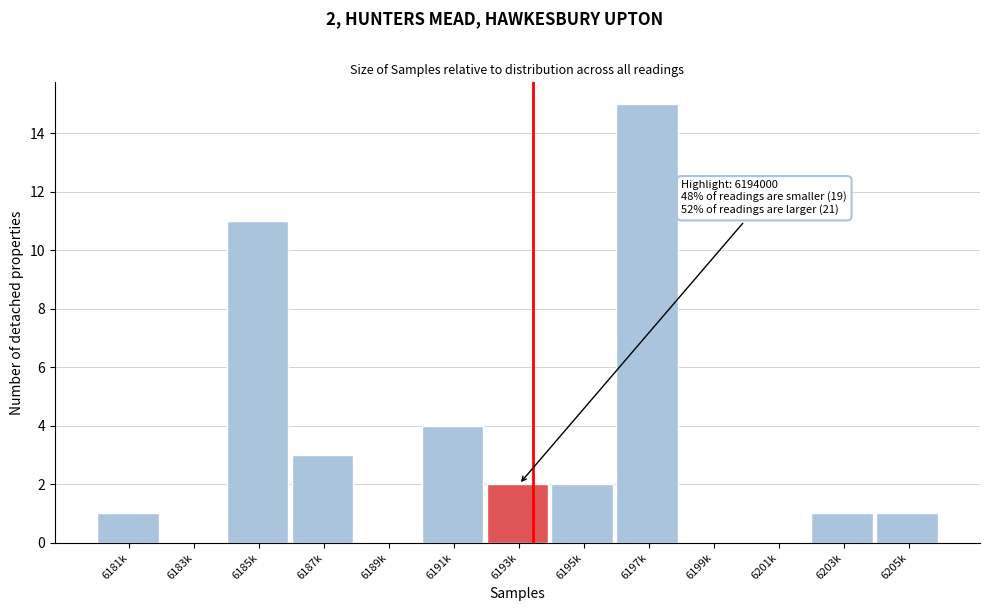

Reading right to left, list all the values displayed in this chart.

6205k=1	6203k=1	6201k=0	6199k=0	6197k=15	6195k=2	6193k=2	6191k=4	6189k=0	6187k=3	6185k=11	6183k=0	6181k=1